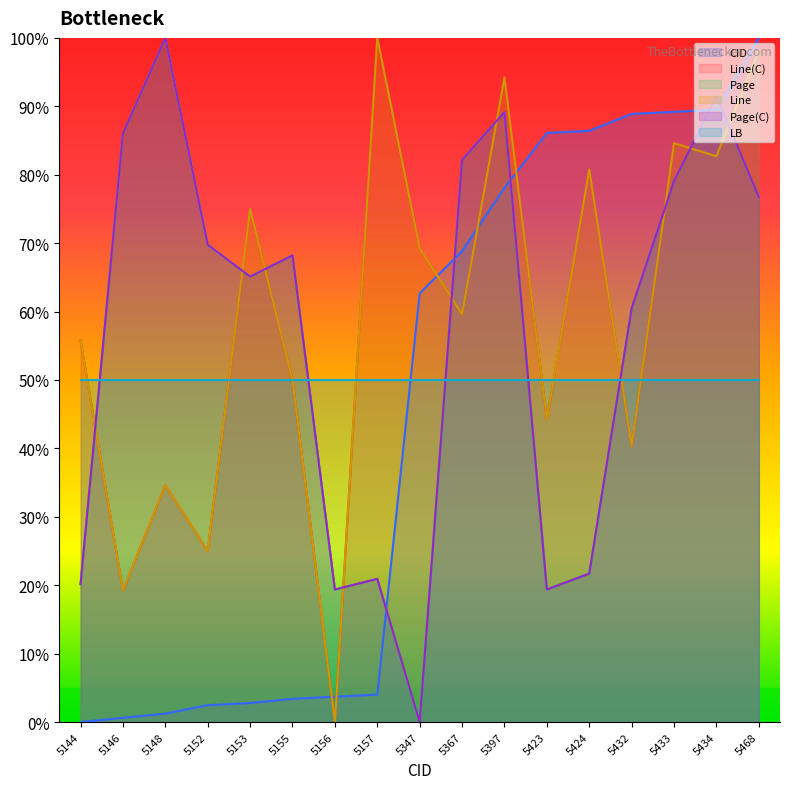

What is the difference between the Page(C) values at 5153 and 5434?

0.3